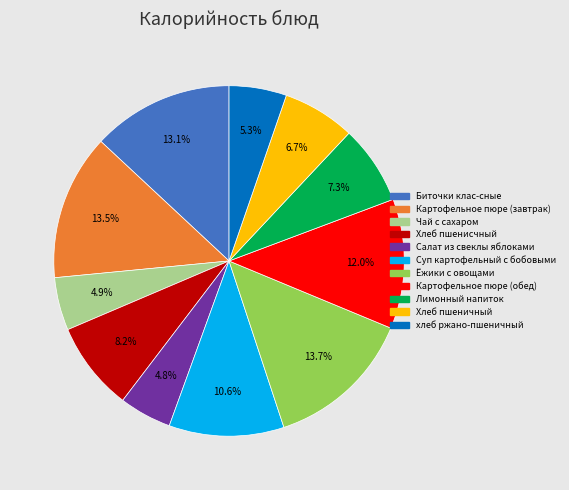

Combined, do Чай с сахаром and Картофельное пюре (обед) account for over 50%?

No